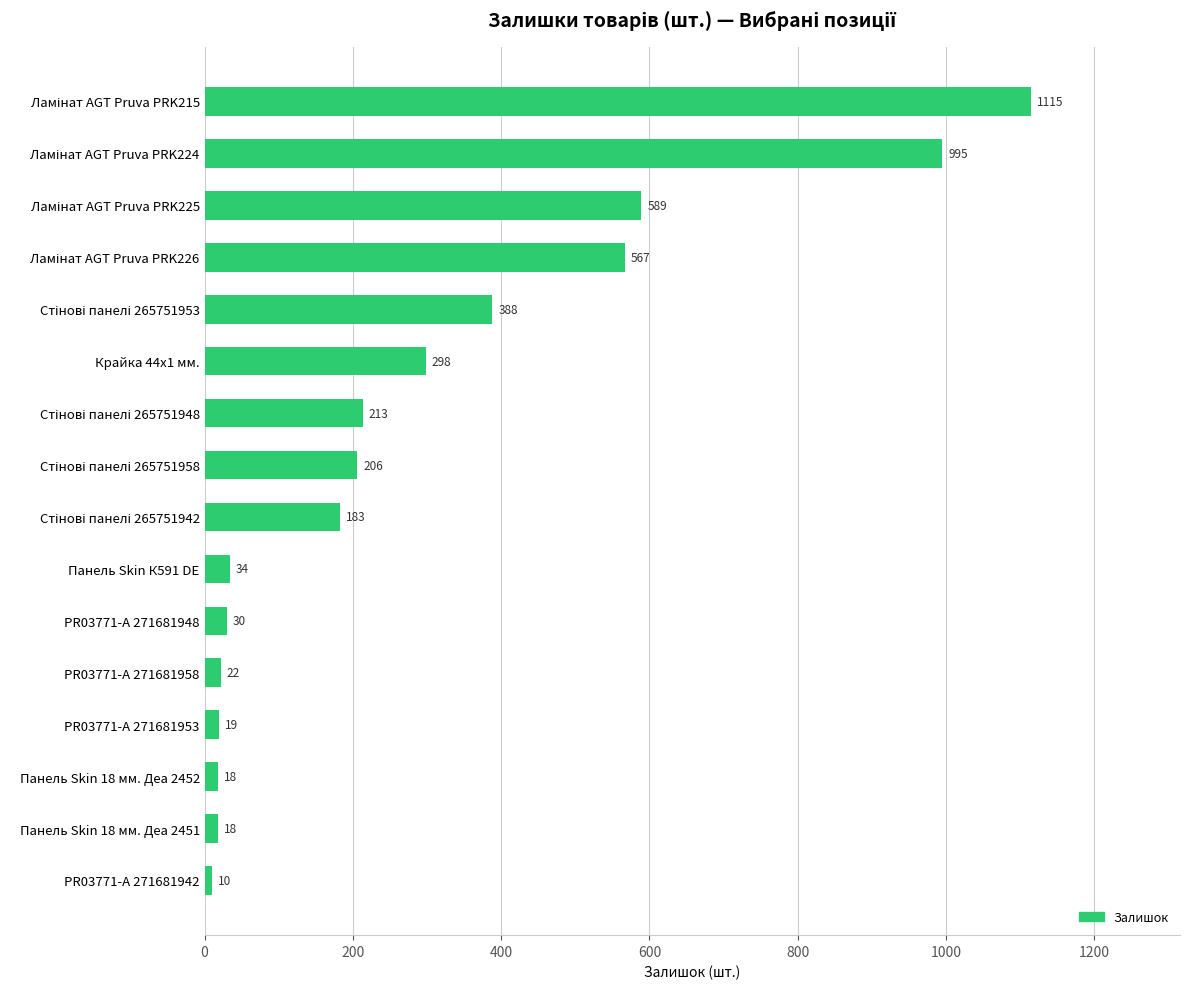

The value at PR03771-А 271681948 is 30. True or false?

True